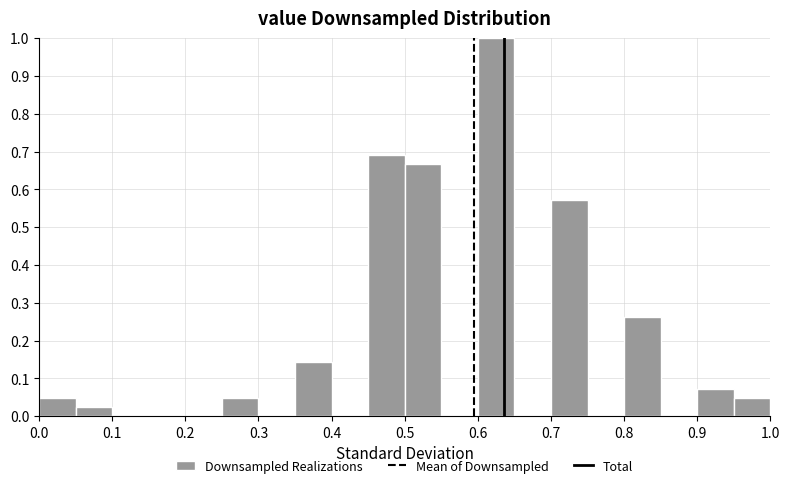

Over which range of the x-axis is the bar tallest?

0.60 to 0.65